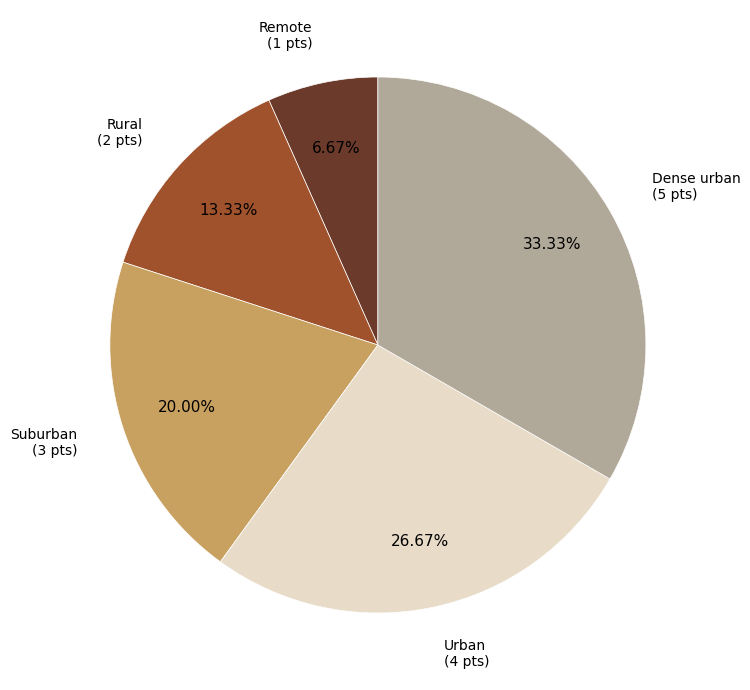

Rank the categories by value from lowest to highest.

Remote, Rural, Suburban, Urban, Dense urban